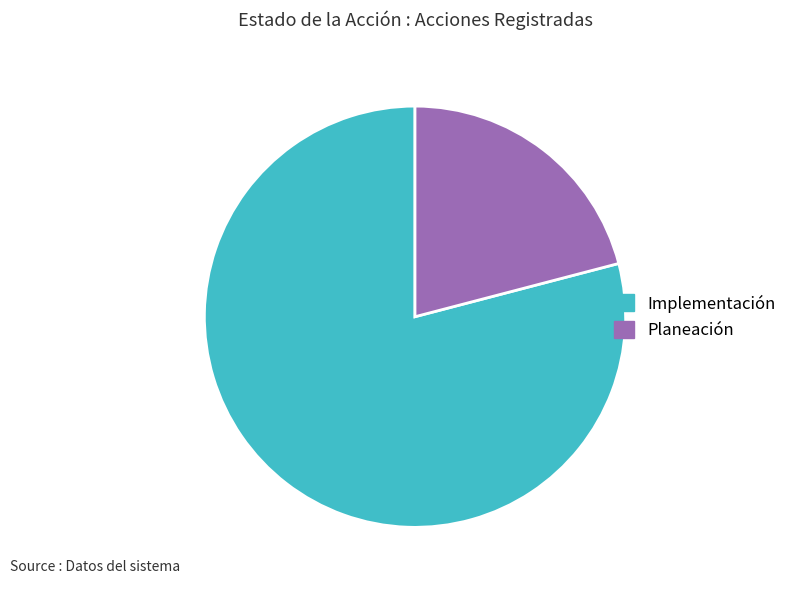

What is the largest slice in the pie chart?

Implementación